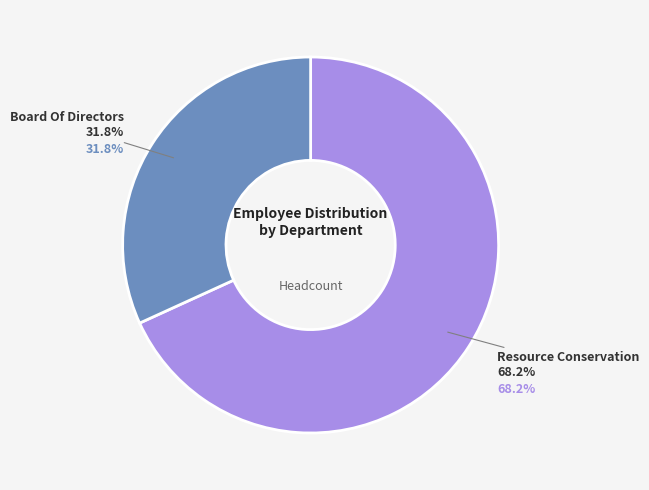

Which category has the smallest portion of the pie?

Board Of Directors